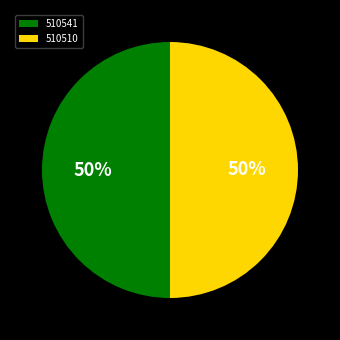

To the nearest percent, what is the combined percentage of 510510 and 510541?

100%